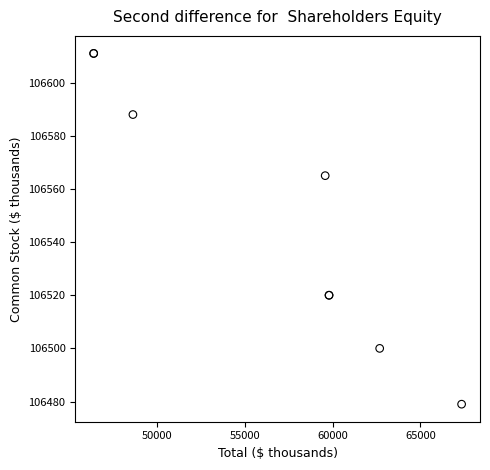

What Y value in the scatter plot is closest to 106545?

106565